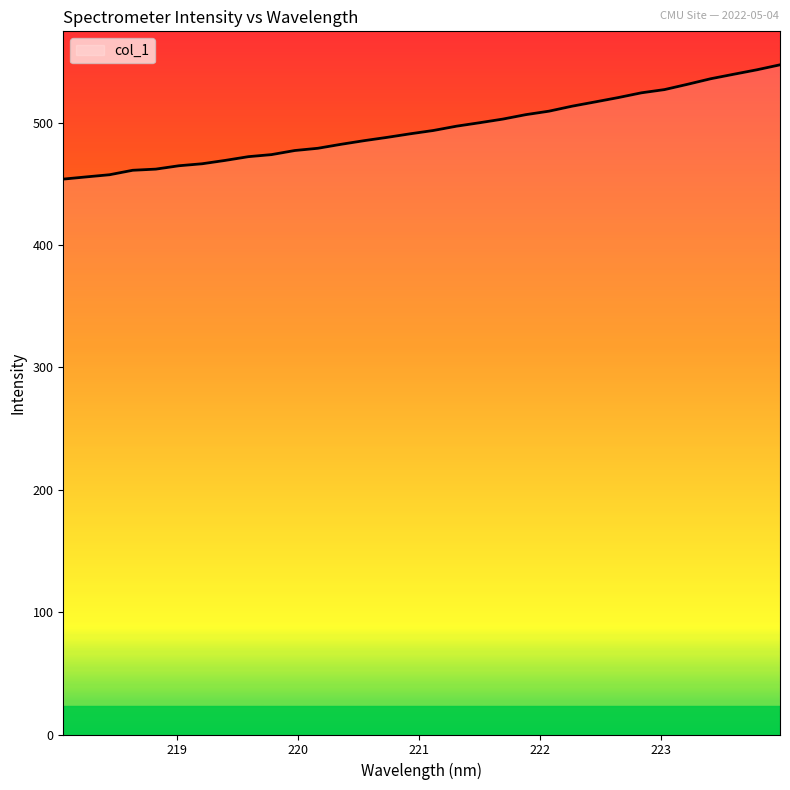

What is the difference between the second highest and second lowest values?

87.5